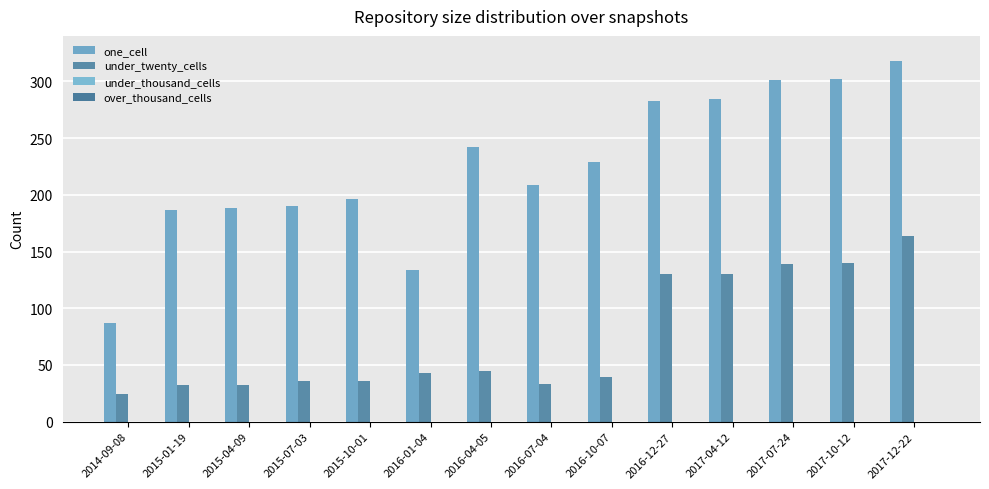

What is the difference between the maximum and minimum values in the under_twenty_cells series?

140